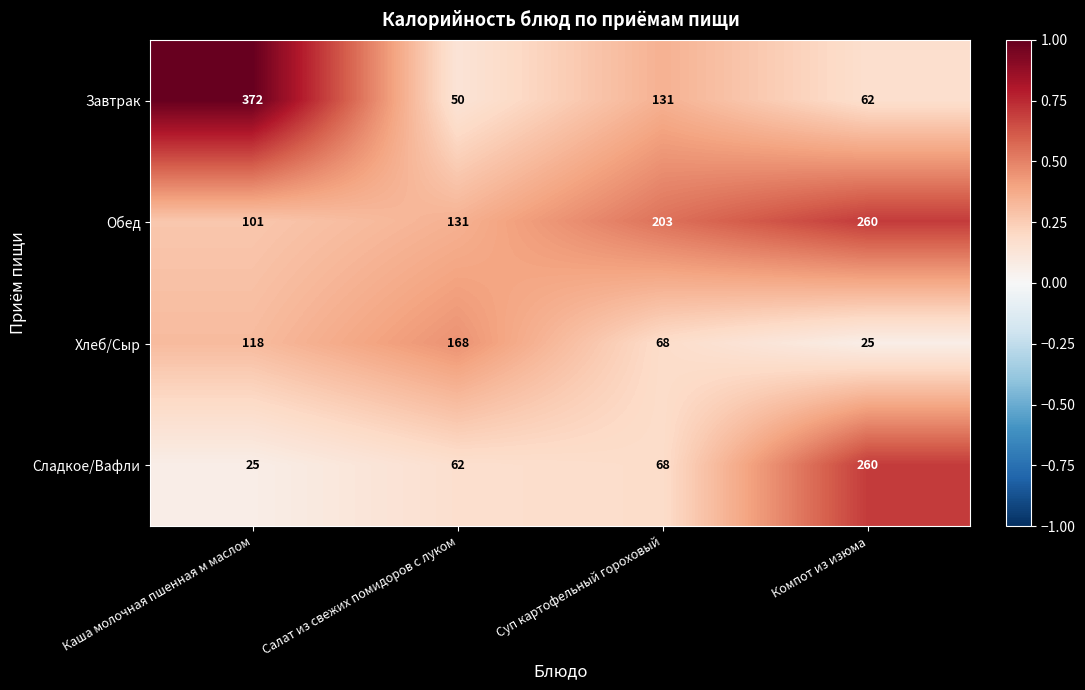

Where does the Завтрак series first go above 131?

Каша молочная пшенная м маслом